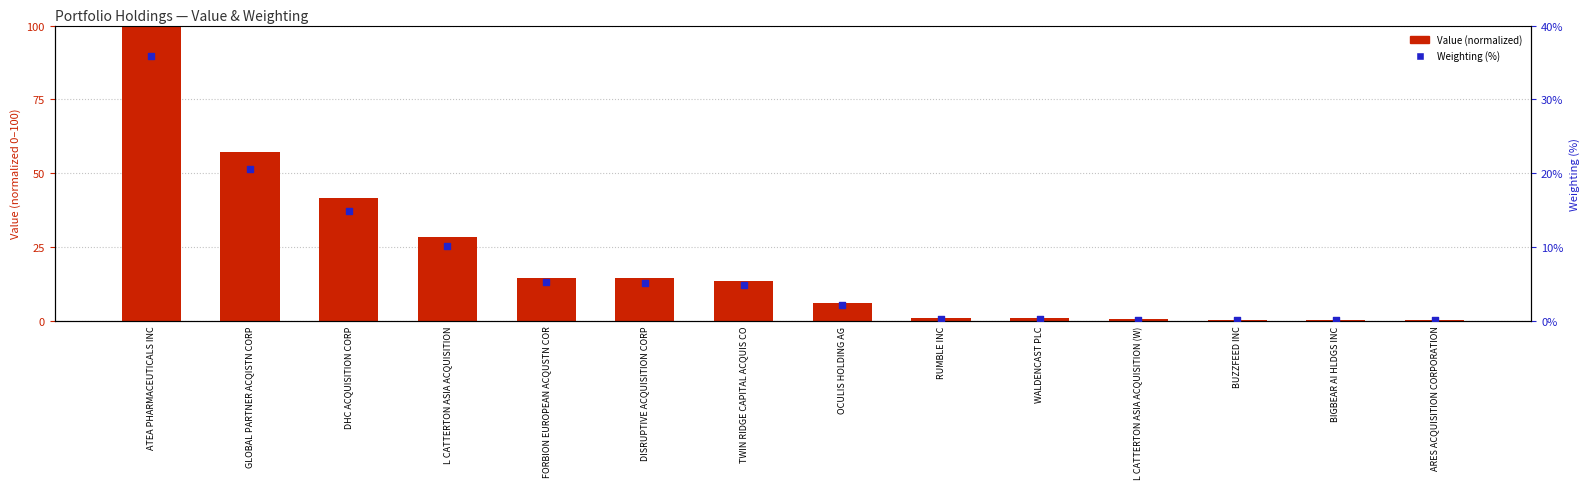

Which series contains the highest Y value?

Value (normalized)